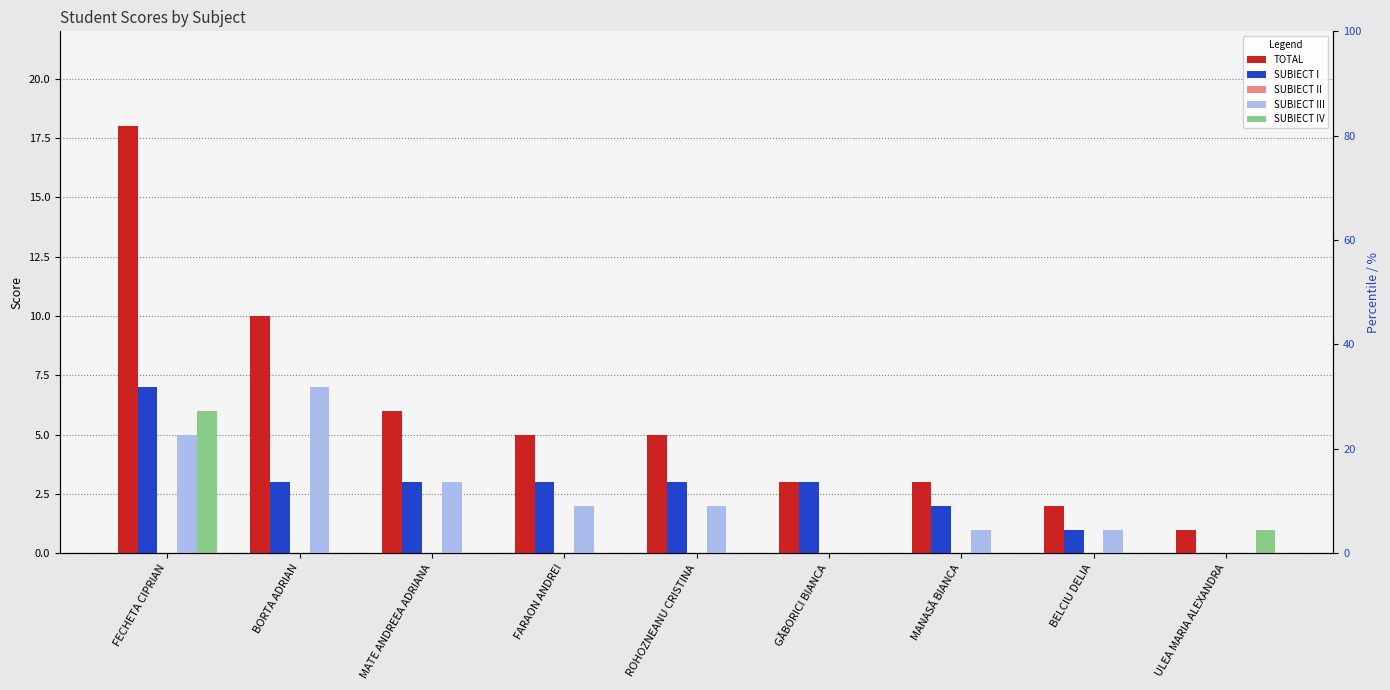

What is the average value of the SUBIECT III series?

2